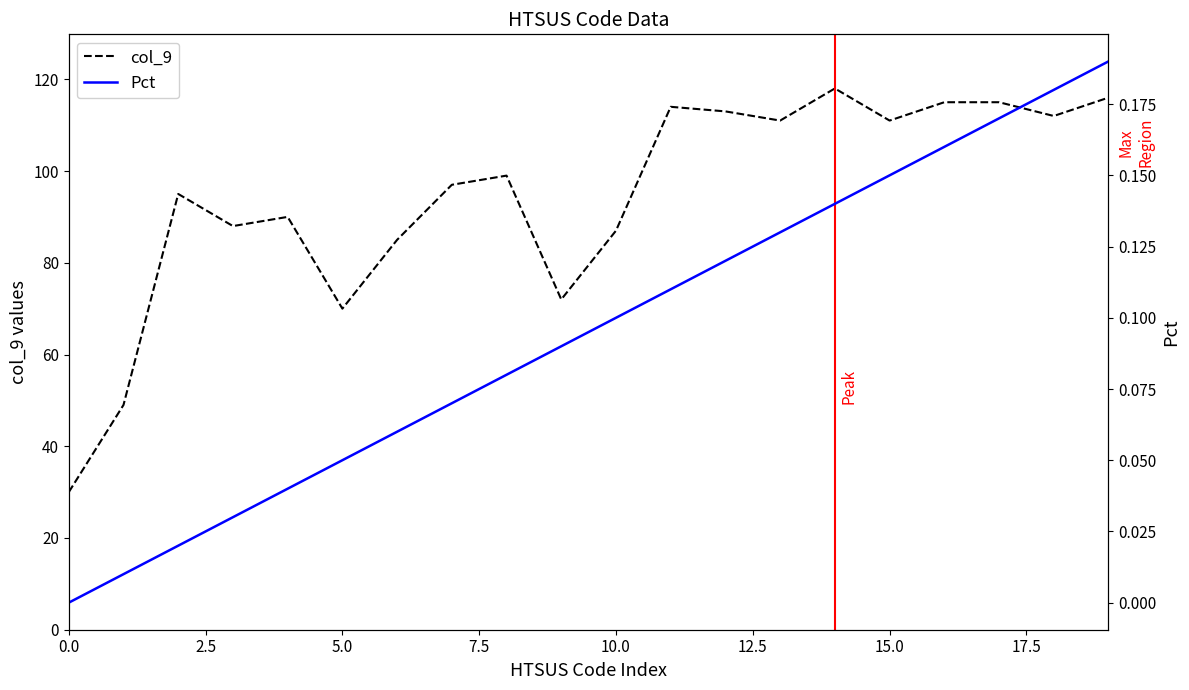

What is the label of the 19th point from the left?

18